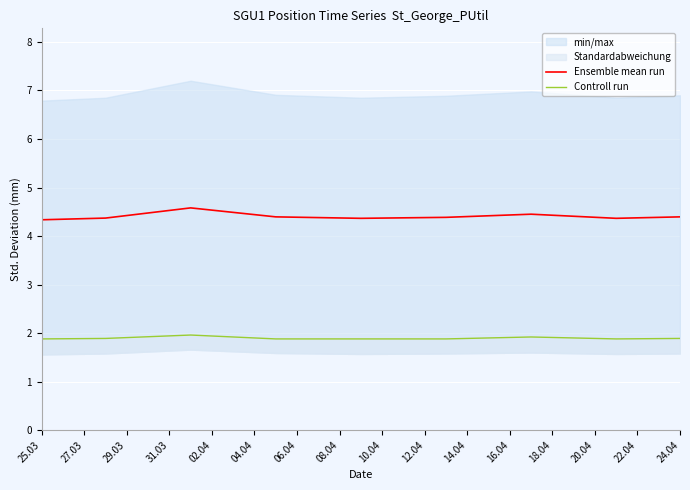

What is the lowest value of the Ensemble mean run series?

4.3